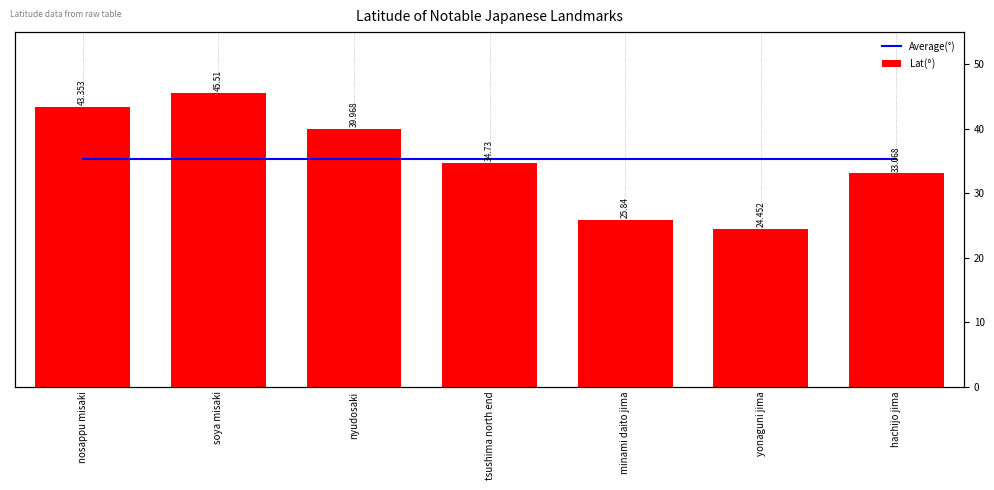

True or false: Lat($°$) has a value of 40.0 at nyudosaki.

True